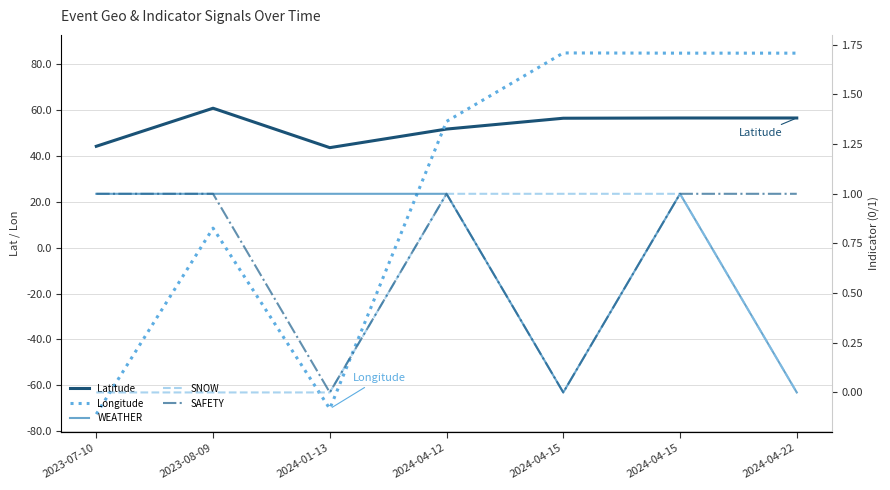

Where is SNOW nearest to the value 0?

2023-07-10